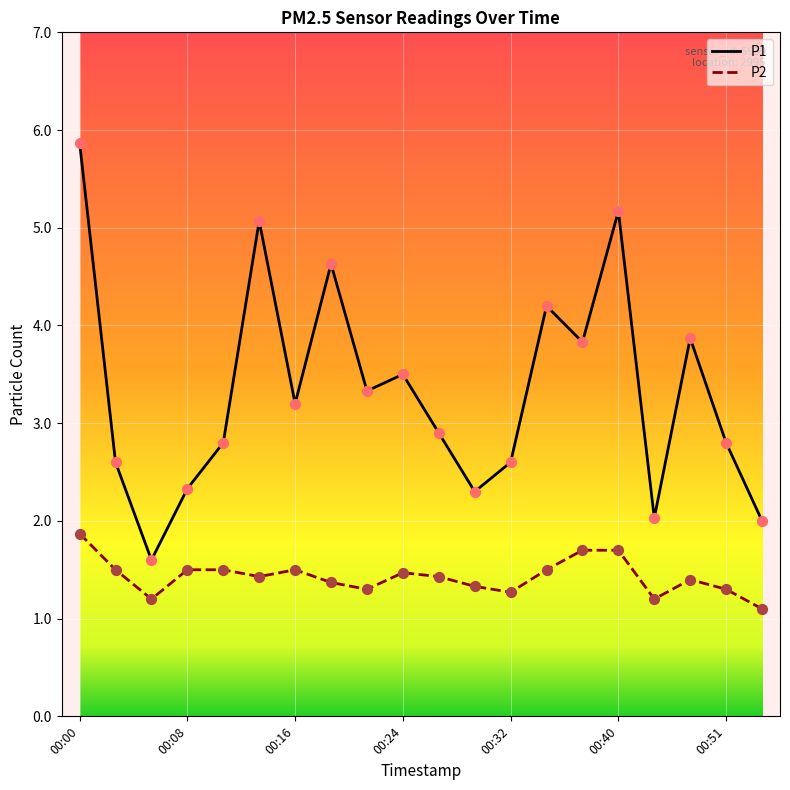

Which series has the largest range (max minus min)?

P1